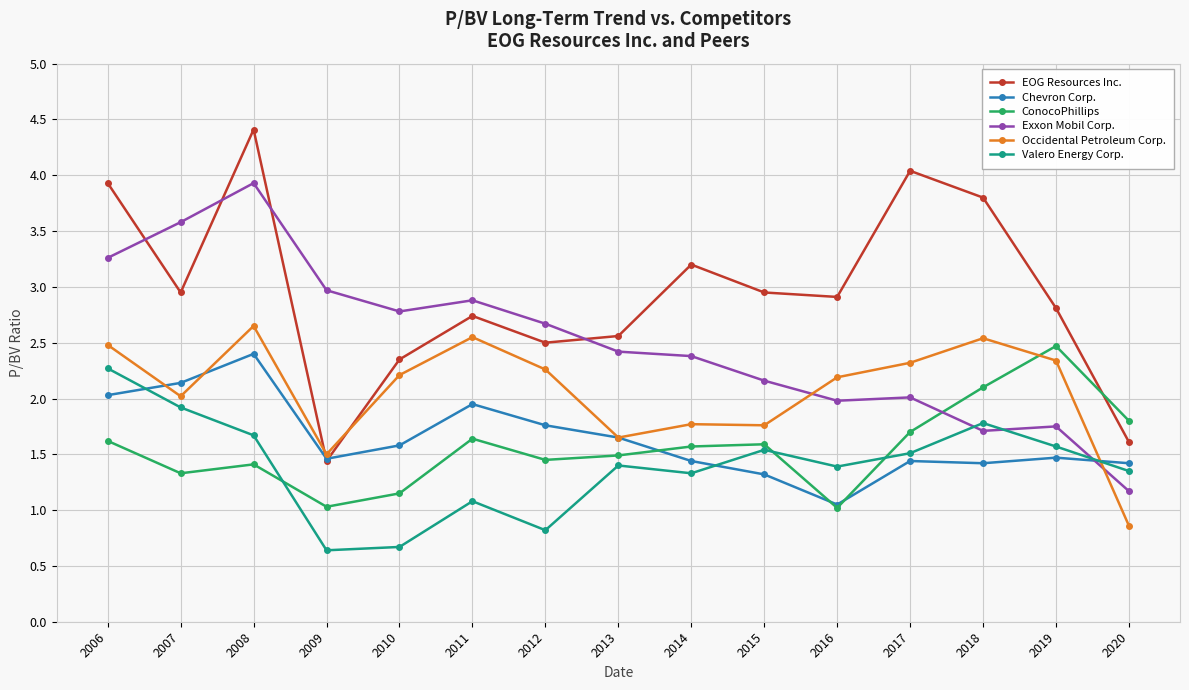

How many values in the Valero Energy Corp. series exceed 1?

12